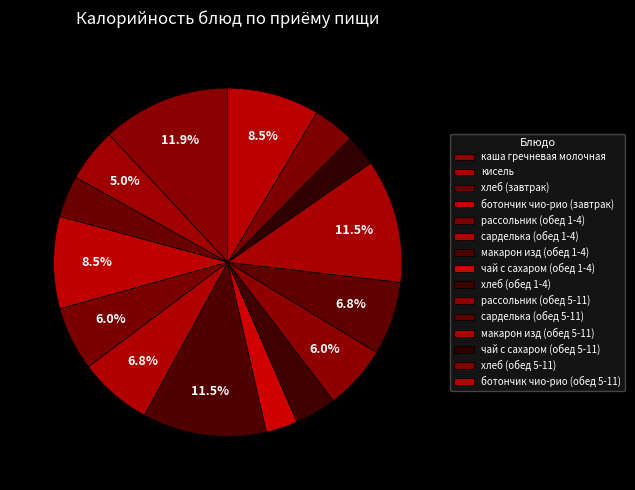

How many segments does this pie chart have?

15